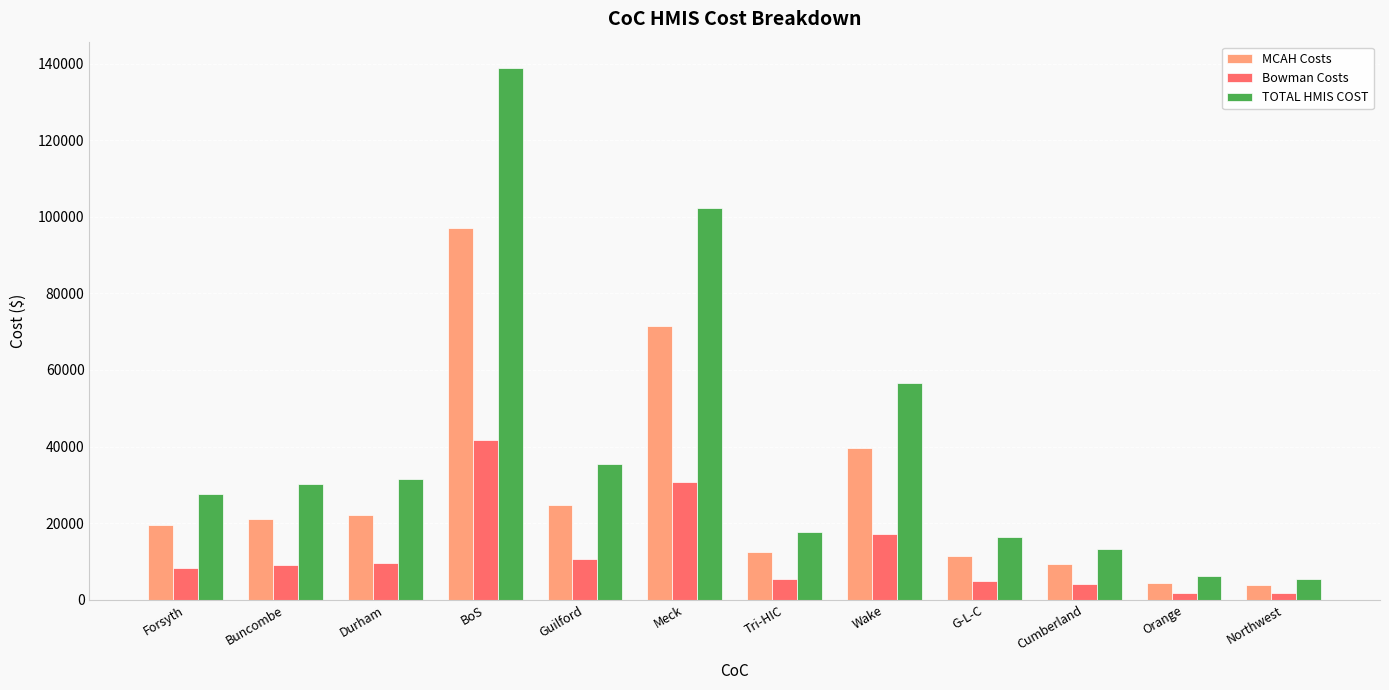

At Meck, list the series in order from smallest to largest.

Bowman Costs, MCAH Costs, TOTAL HMIS COST